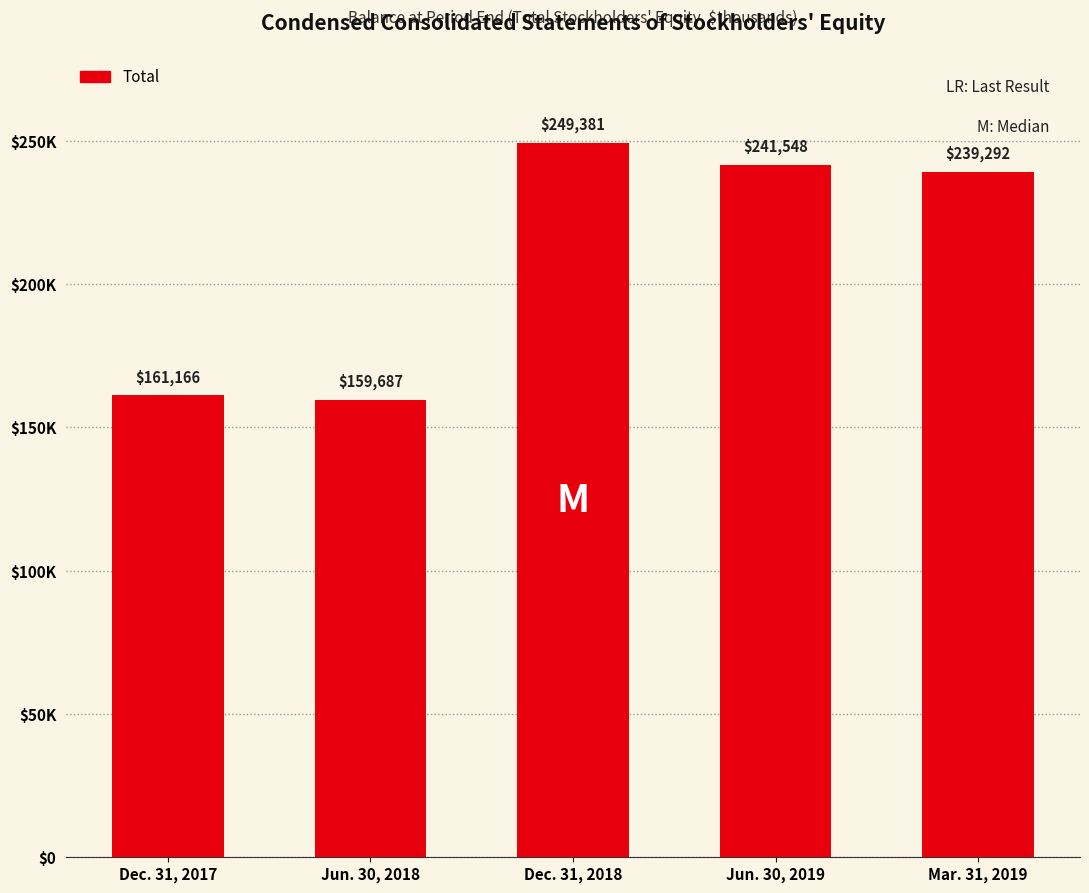

What is the value of the 5th bar from the left?

239292